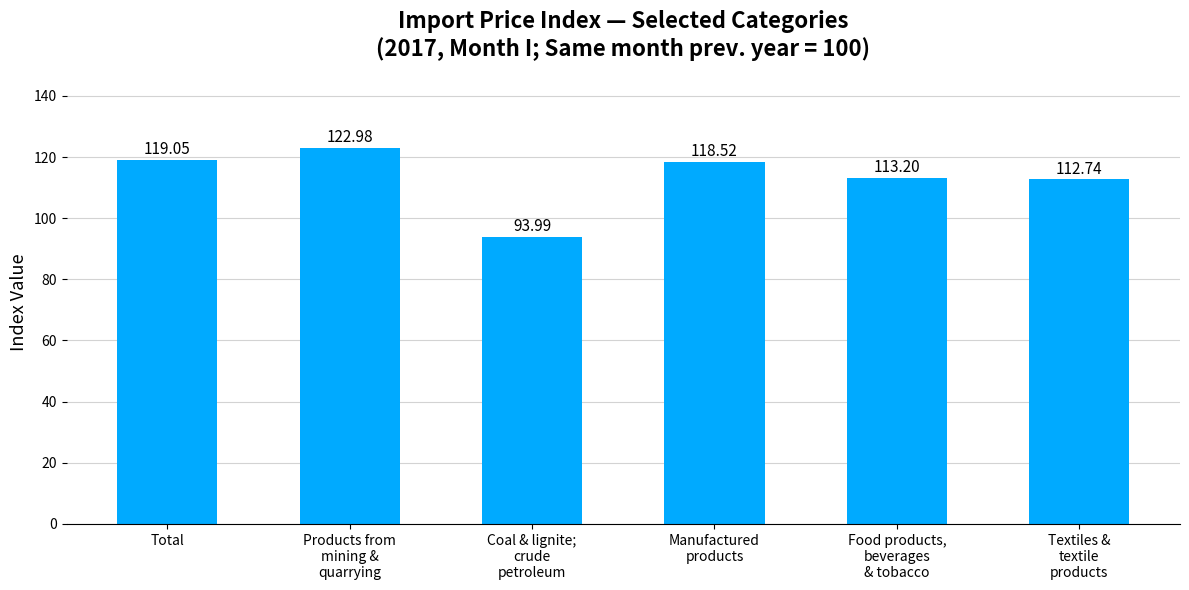

What is the sum of all values?

680.5